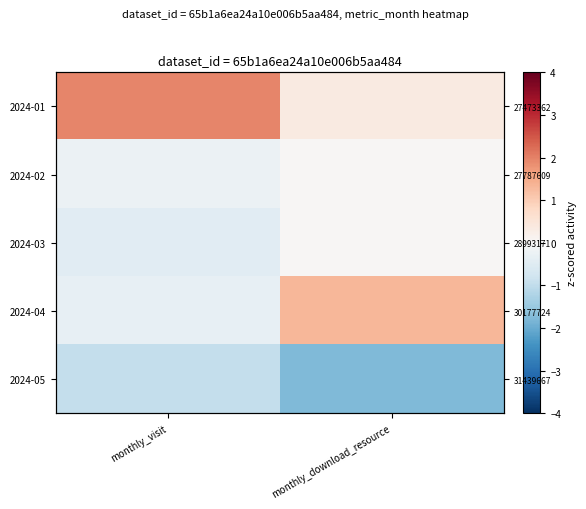

How many values in 2024-03 are below zero?

1